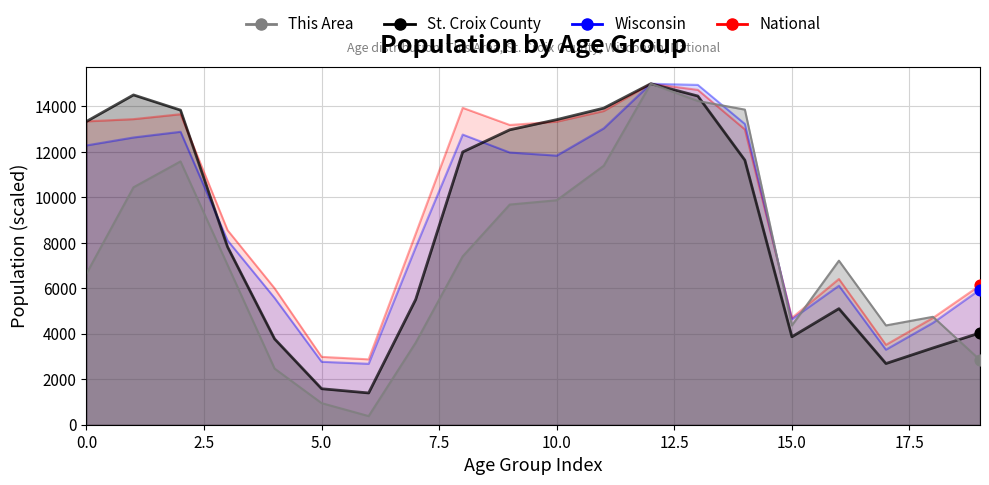

Which series reaches the minimum Y coordinate?

This Area